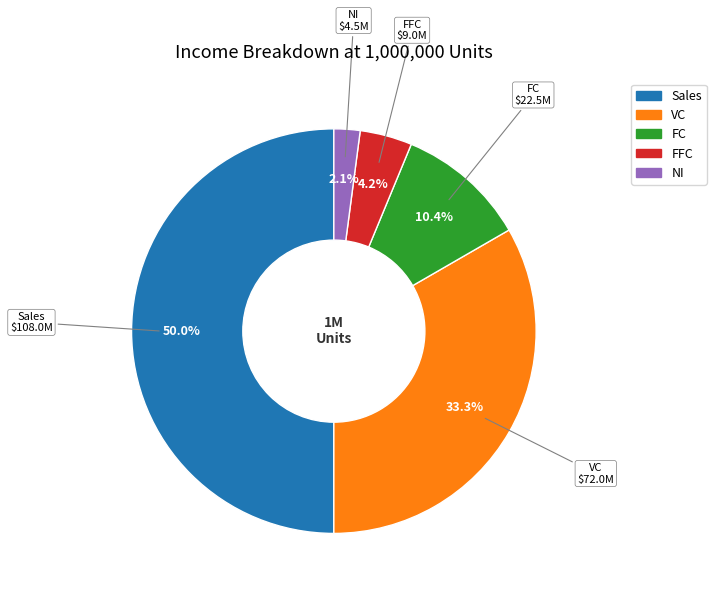

Rank the categories by value from lowest to highest.

NI, FFC, FC, VC, Sales